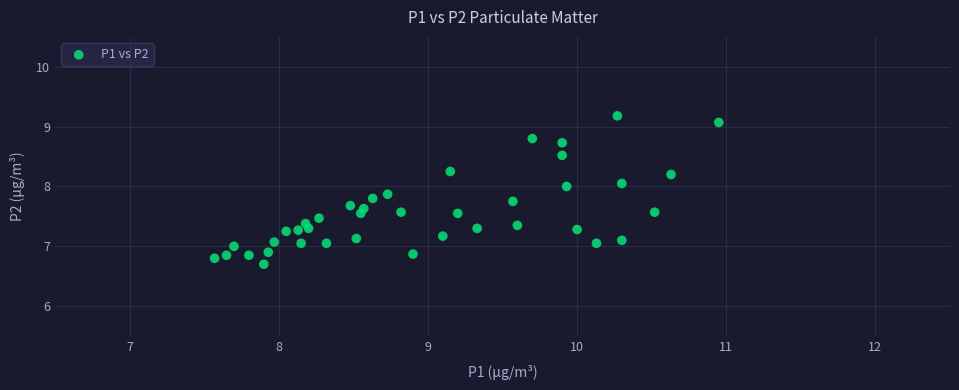

What is the range of Y values (max minus min)?

2.5